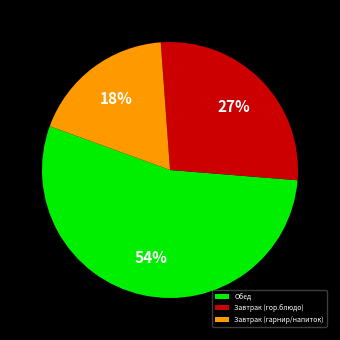

Is it true that Обед is 54% of the pie?

True